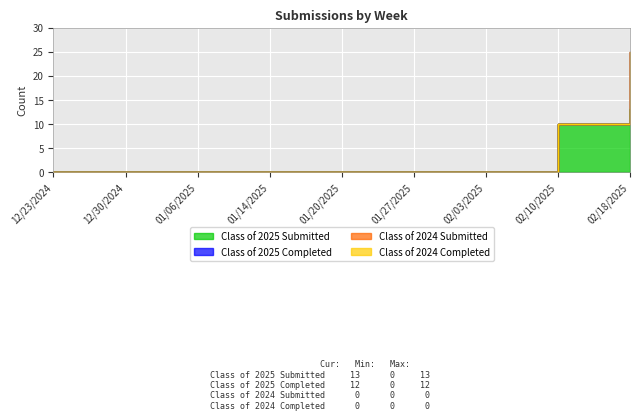

Is the value of Class of 2024 Completed at 12/23/2024 greater than the value of Class of 2025 Completed at 02/18/2025?

No